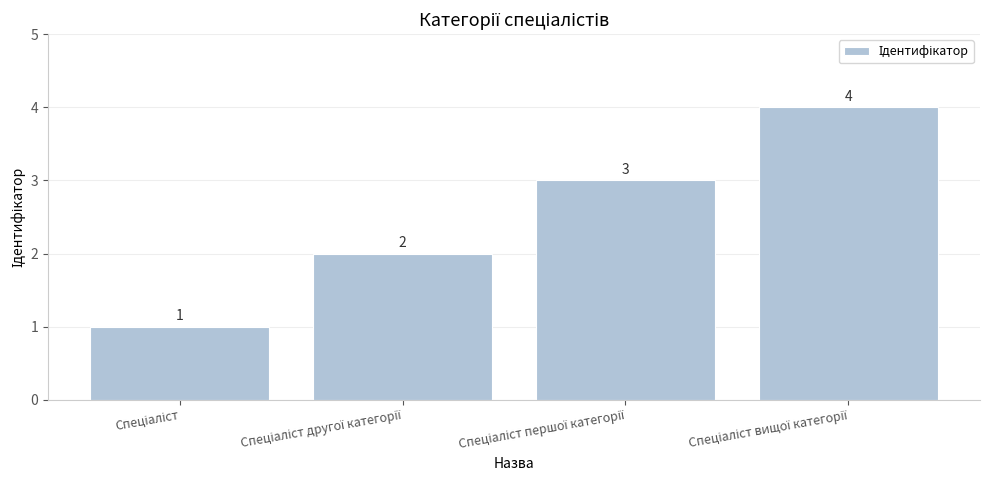

What is the value of the 2nd bar from the left?

2